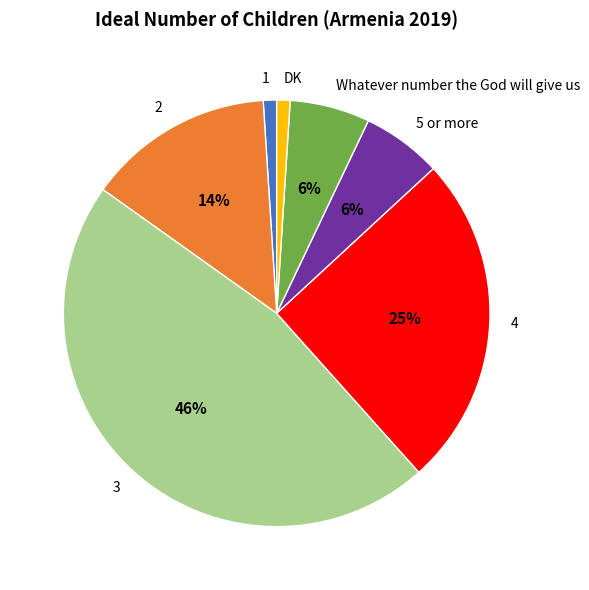

What is the ratio of the value at 5 or more to the value at DK?

6.0